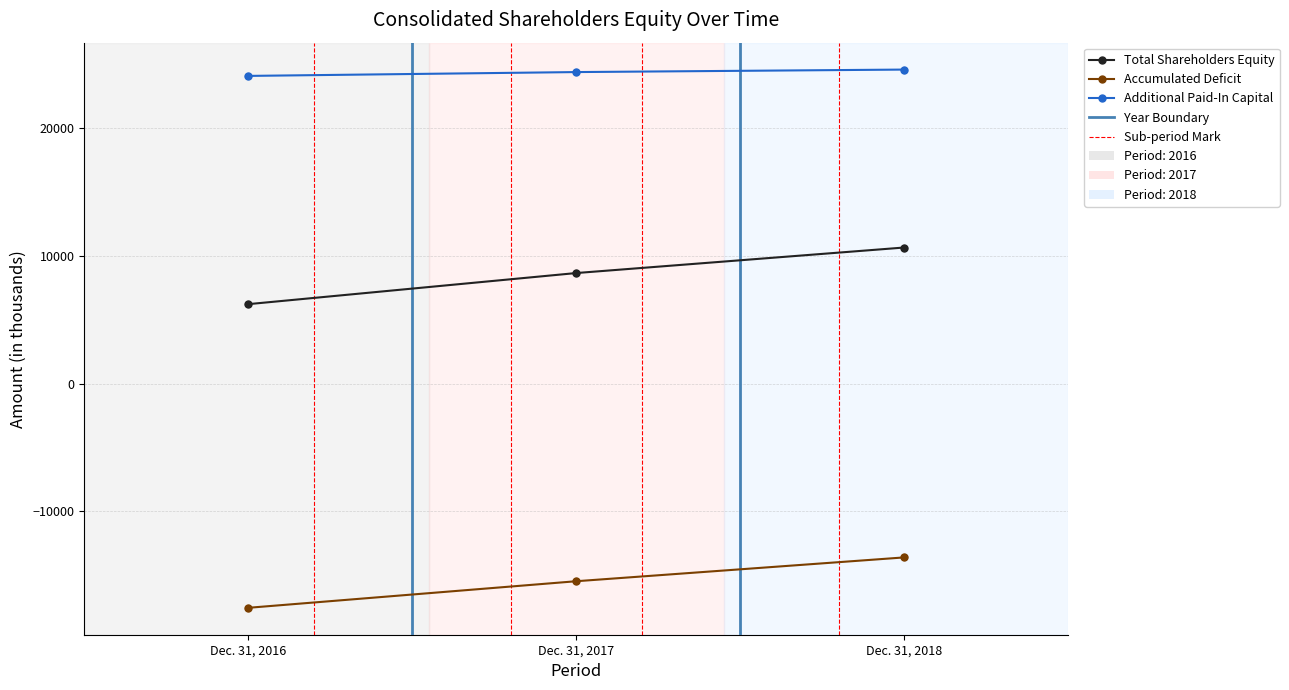

At which category is the sum across all series the highest?

Dec. 31, 2018